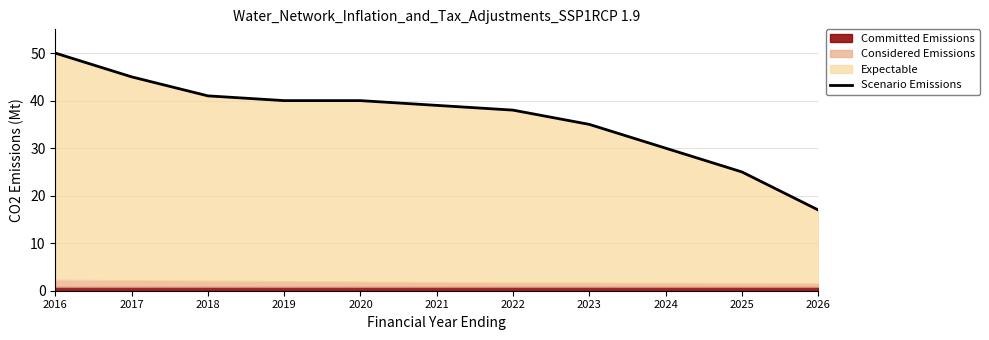

Count the number of values greater than 39.

5